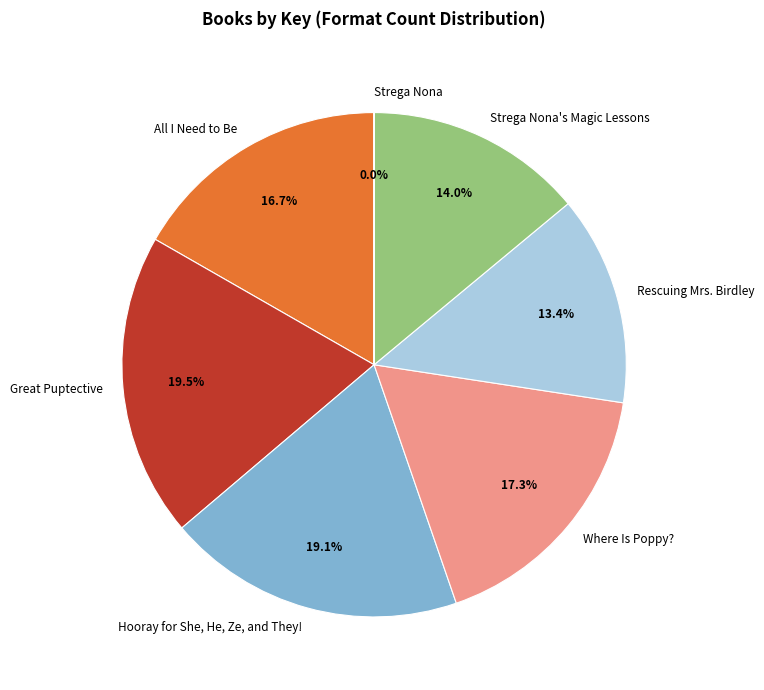

What portion of the pie excludes Great Puptective?

80.5%